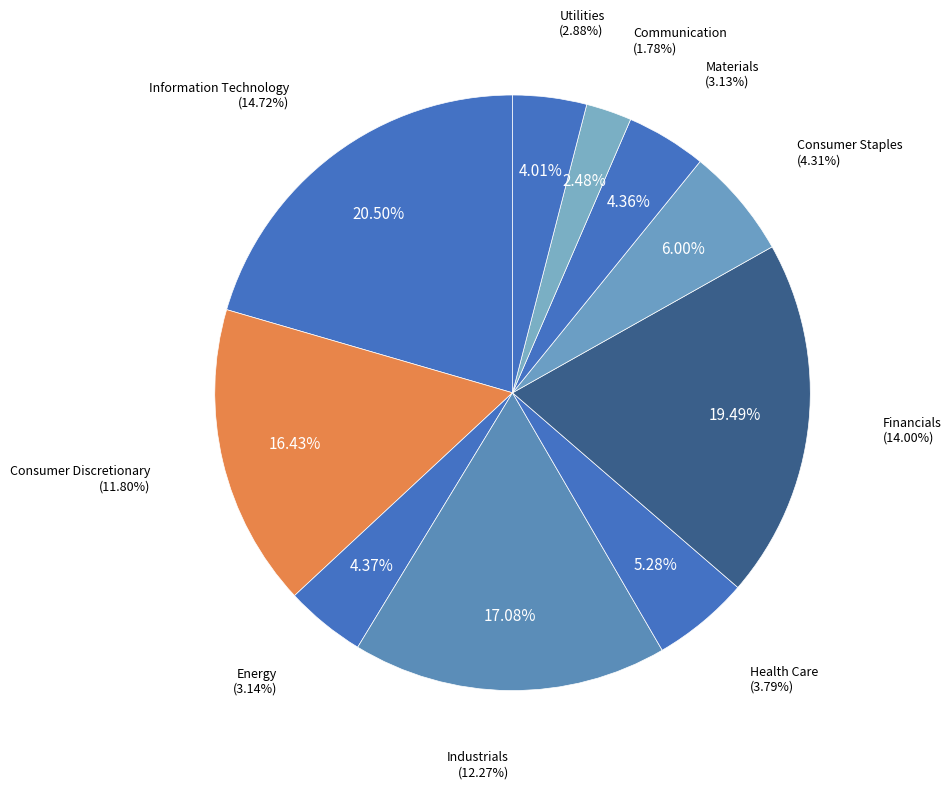

The Energy slice represents 4% of the pie. True or false?

True